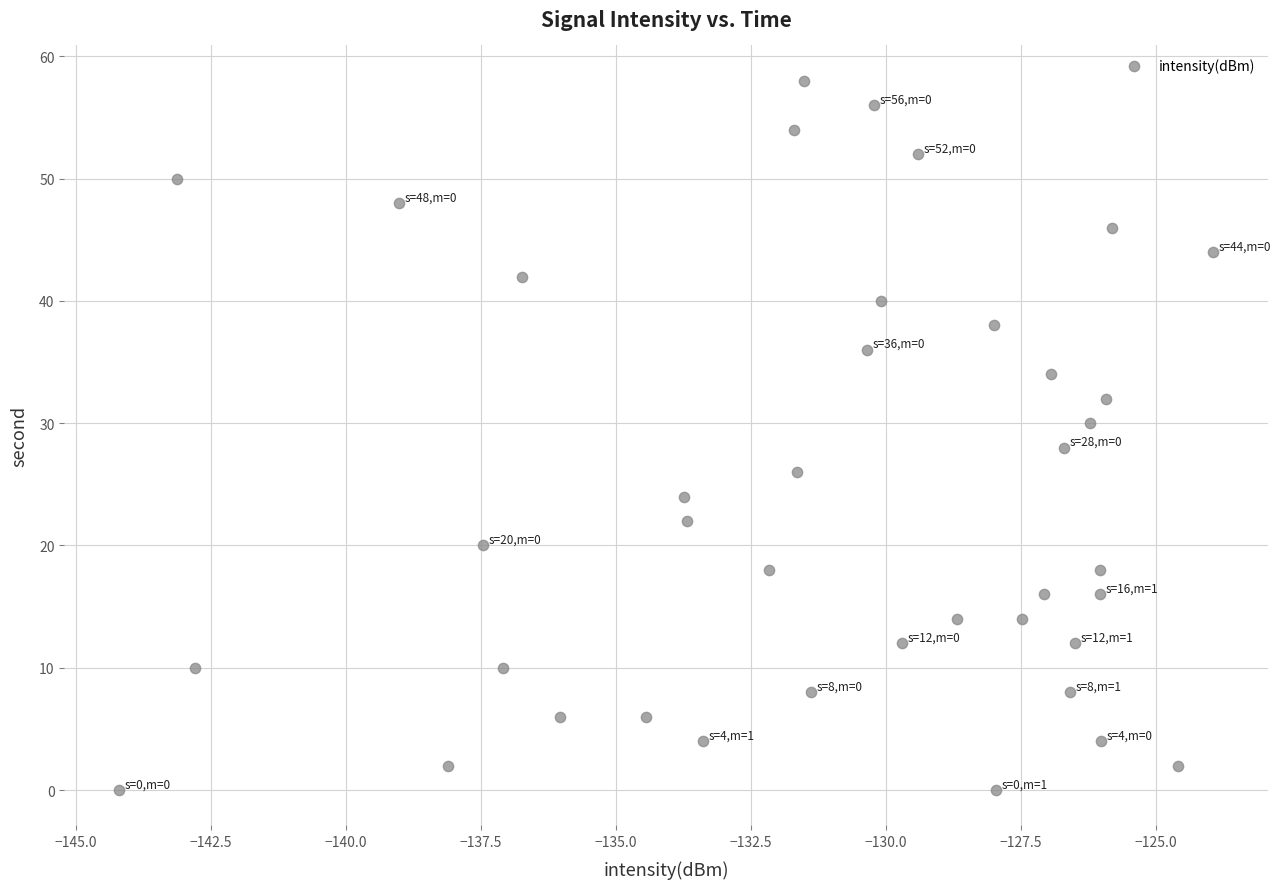

What is the range of Y values (max minus min)?

58